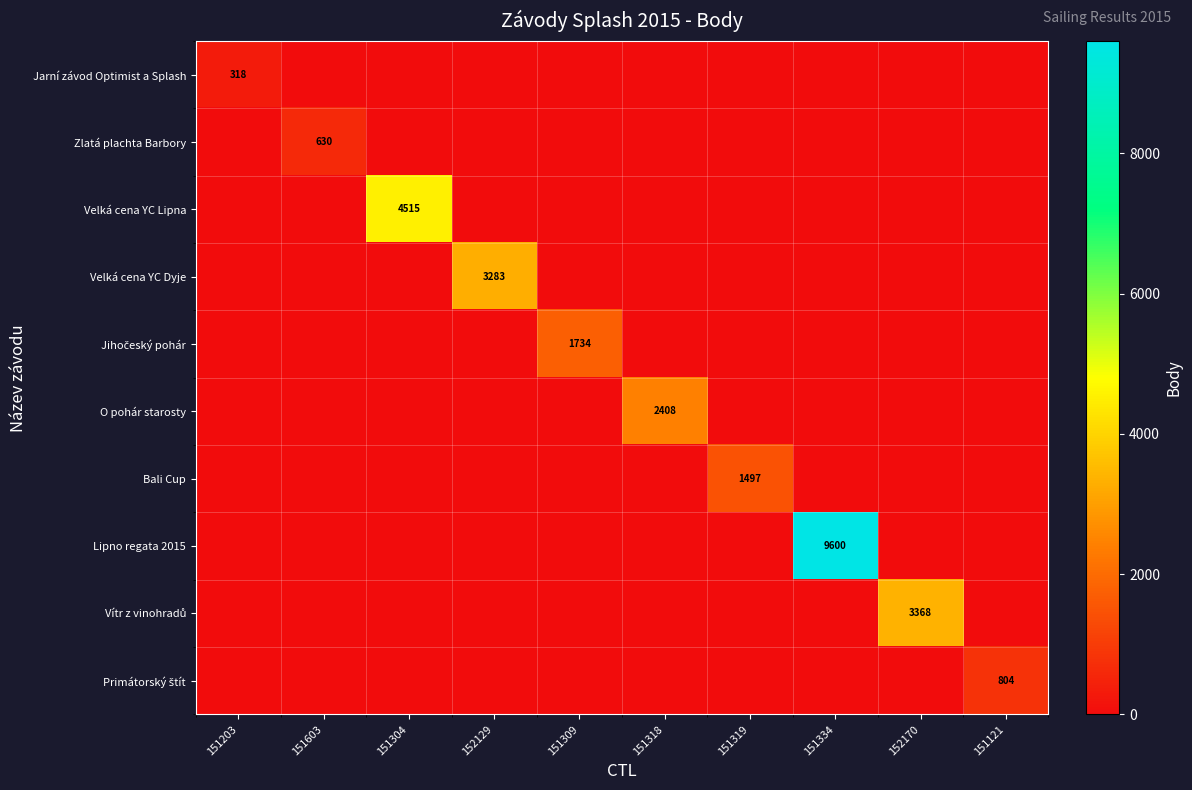

At 151334, list the series in order from smallest to largest.

Jarní závod Optimist a Splash, Zlatá plachta Barbory, Velká cena YC Lipna, Velká cena YC Dyje, Jihočeský pohár, O pohár starosty, Bali Cup, Vítr z vinohradů, Primátorský štít, Lipno regata 2015